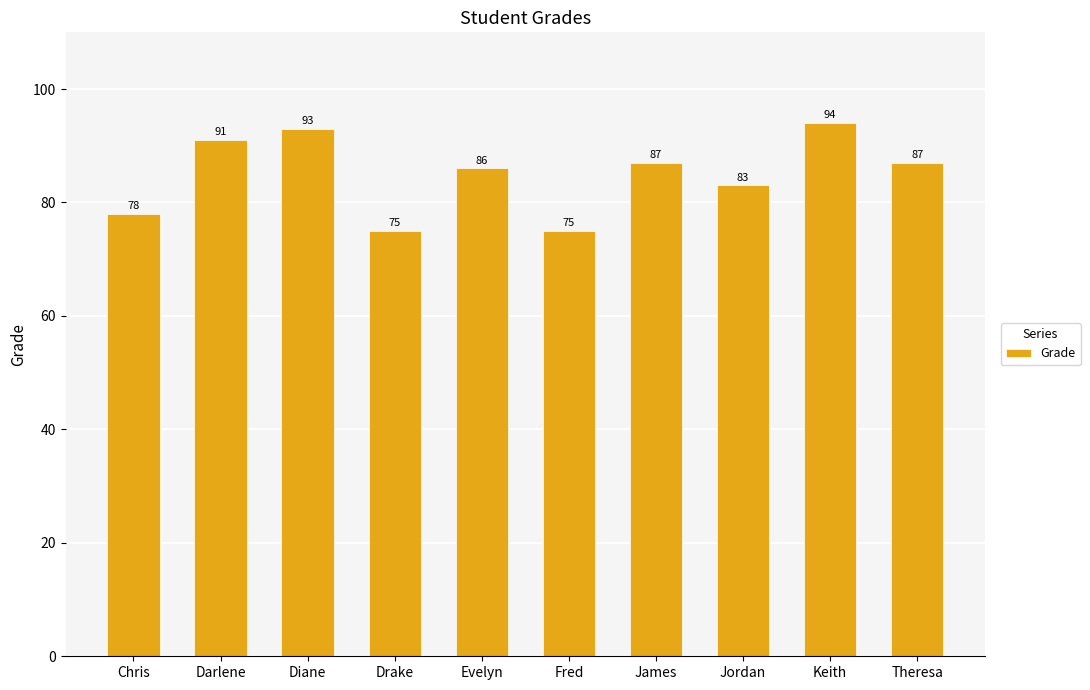

Does the chart contain any negative values?

No